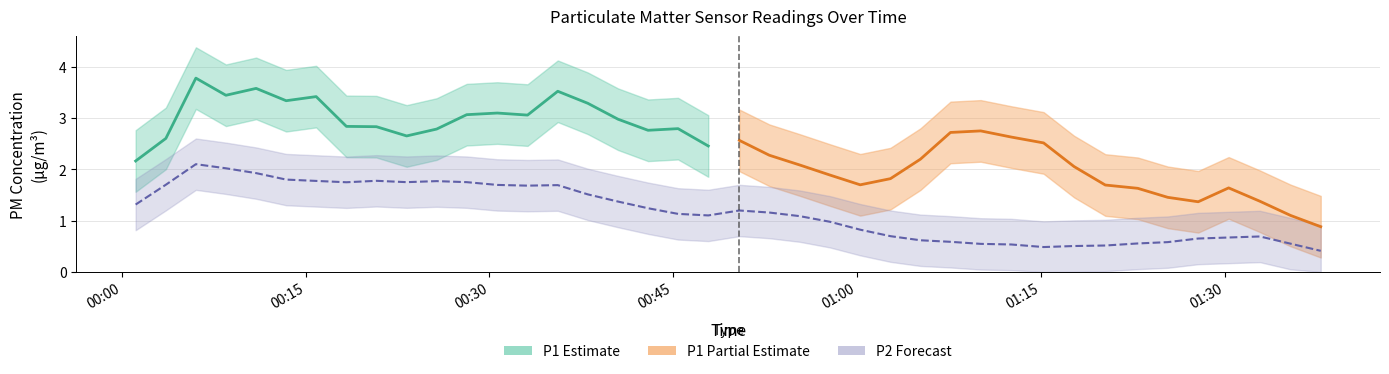

What is the spread (max minus min) of values at 27?

2.1